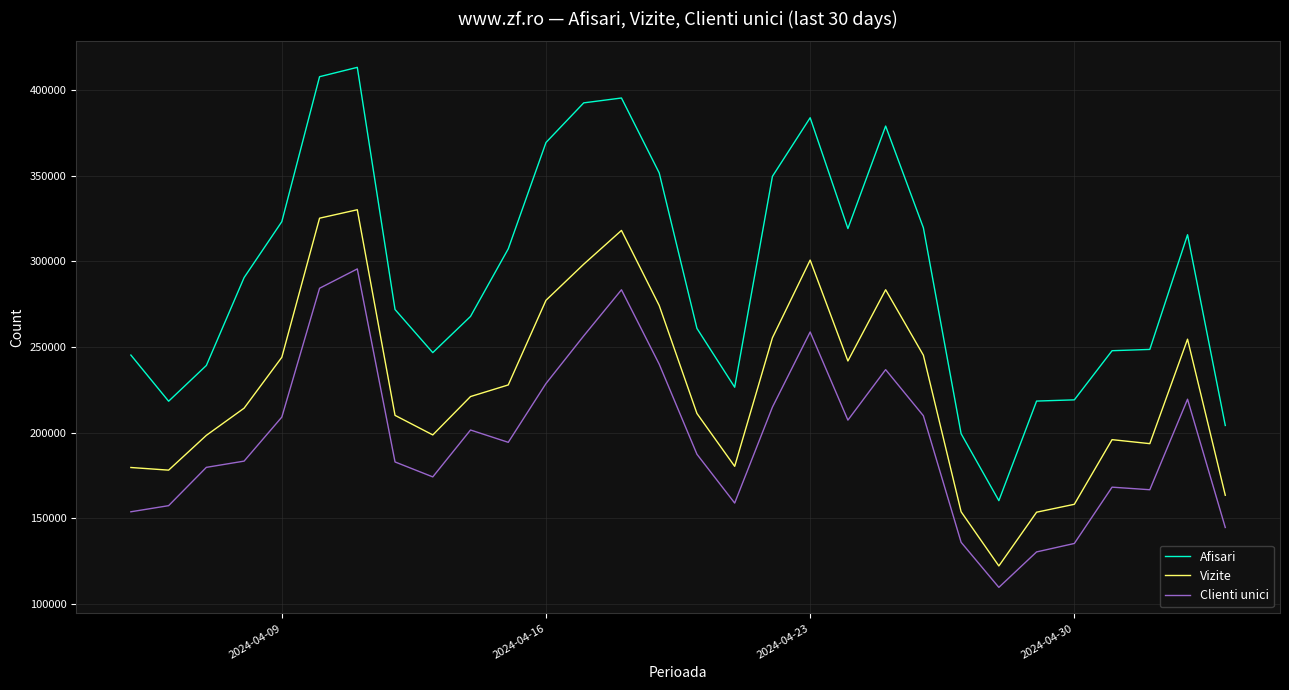

What is the difference between the maximum and second lowest values in the Afisari series?

213836